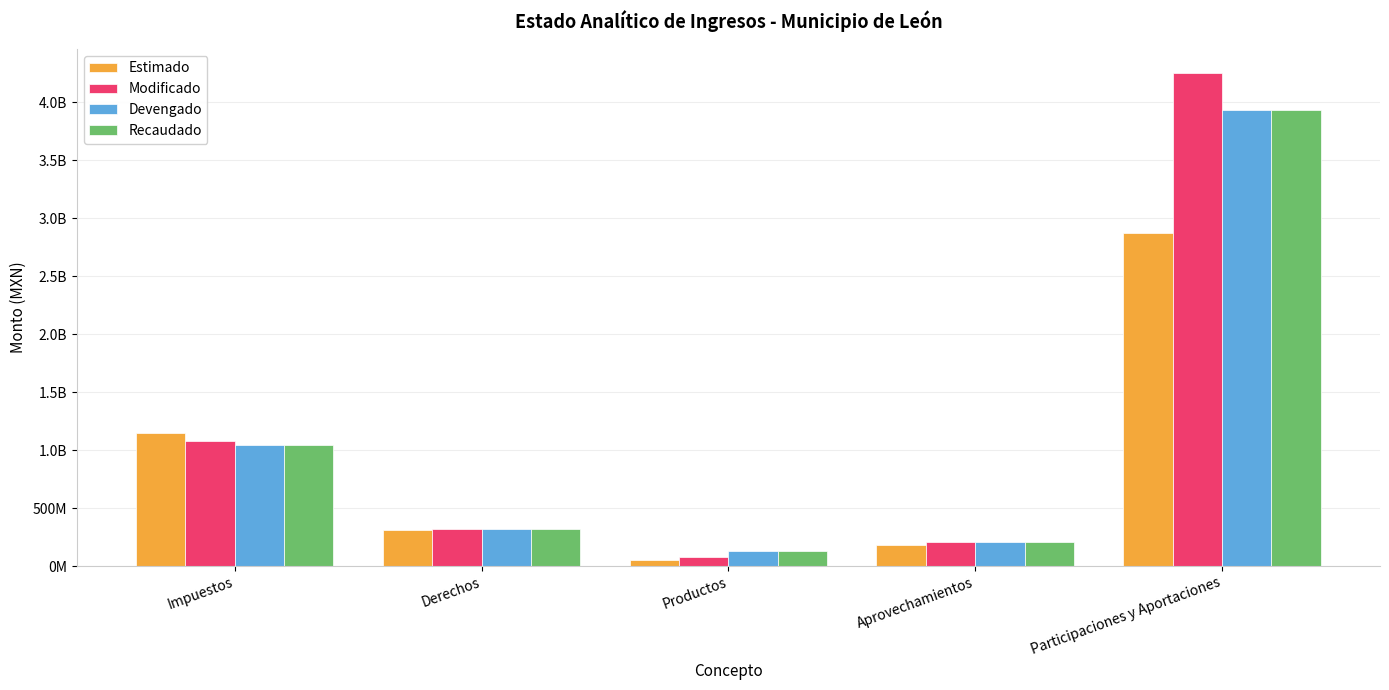

The Modificado series shows 1622091322.0 at Impuestos. True or false?

False